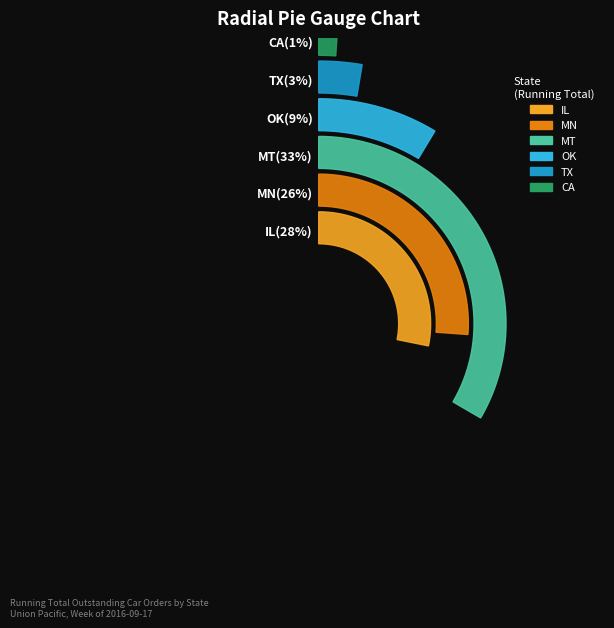

What is the largest slice in the pie chart?

MT